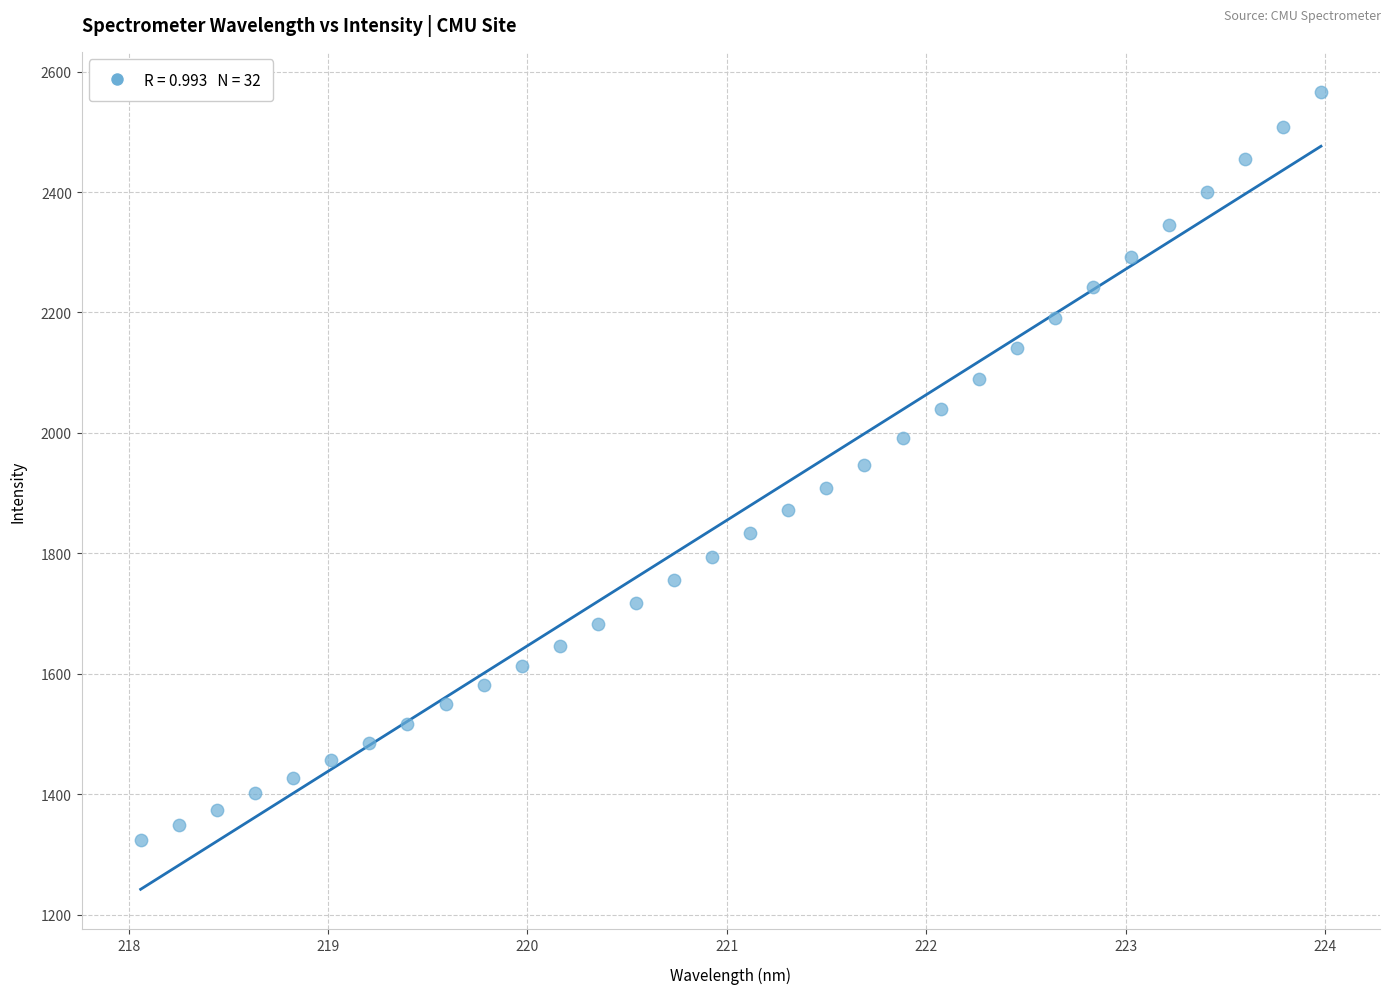

What is the range of Y values (max minus min)?

1242.3